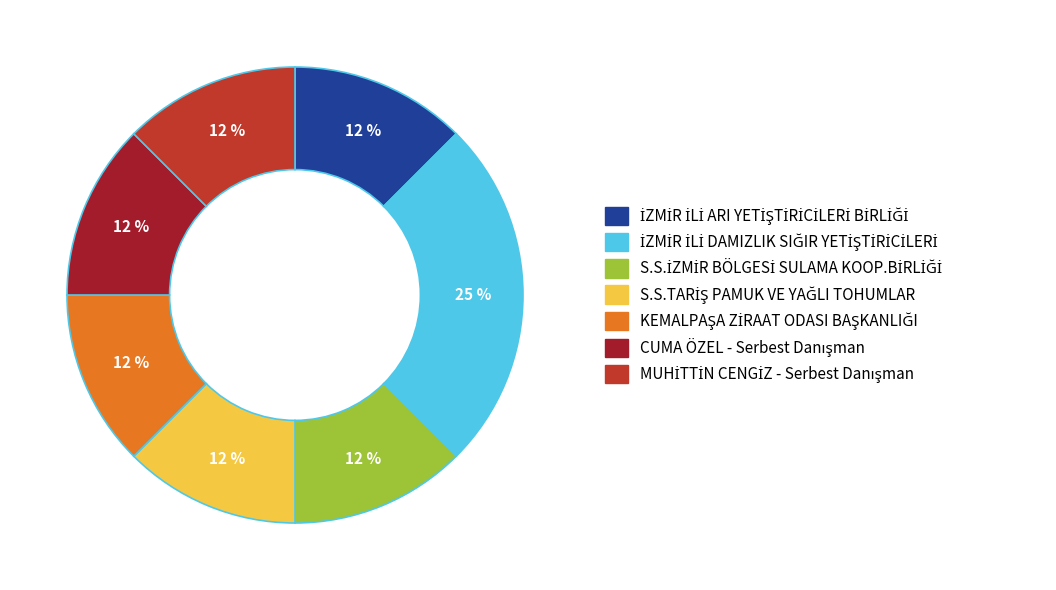

Is there a majority slice in this chart?

No